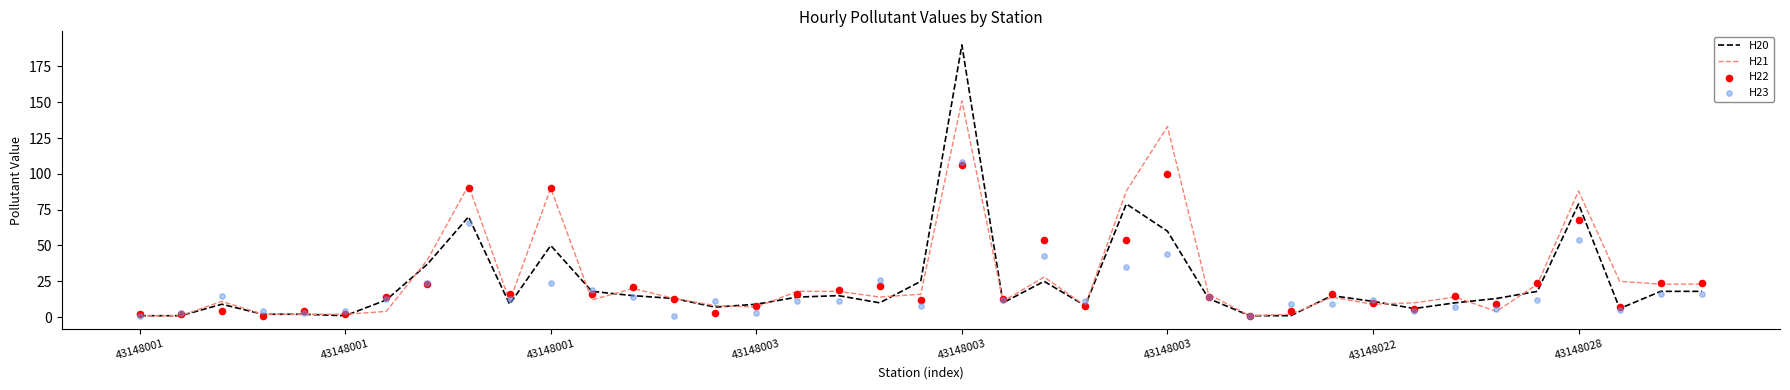

What are all the series names shown in the legend?

H20, H21, H22, H23